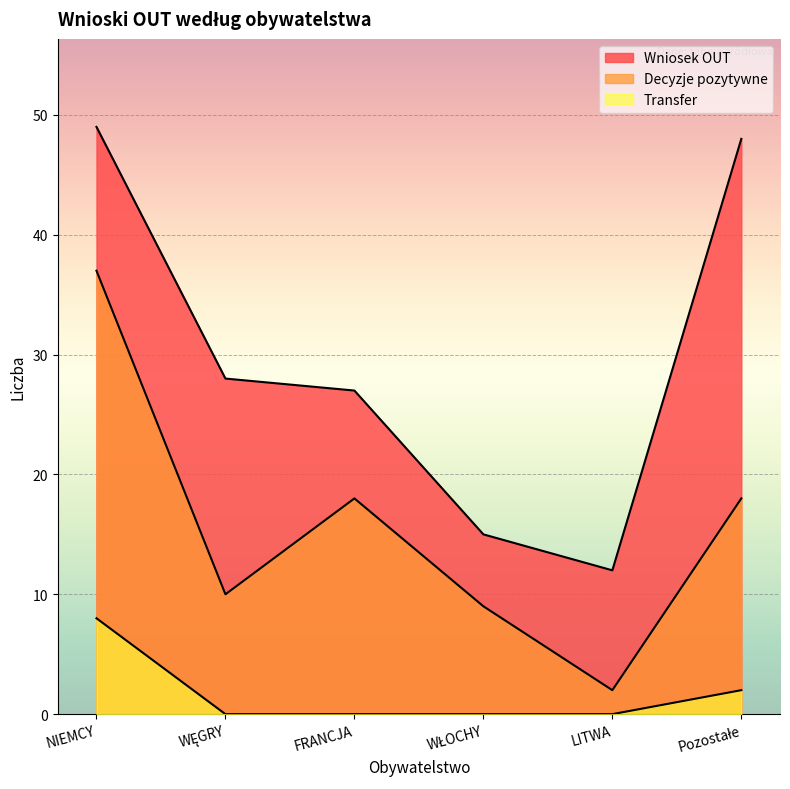

What is the label of the 6th point from the left?

Pozostałe